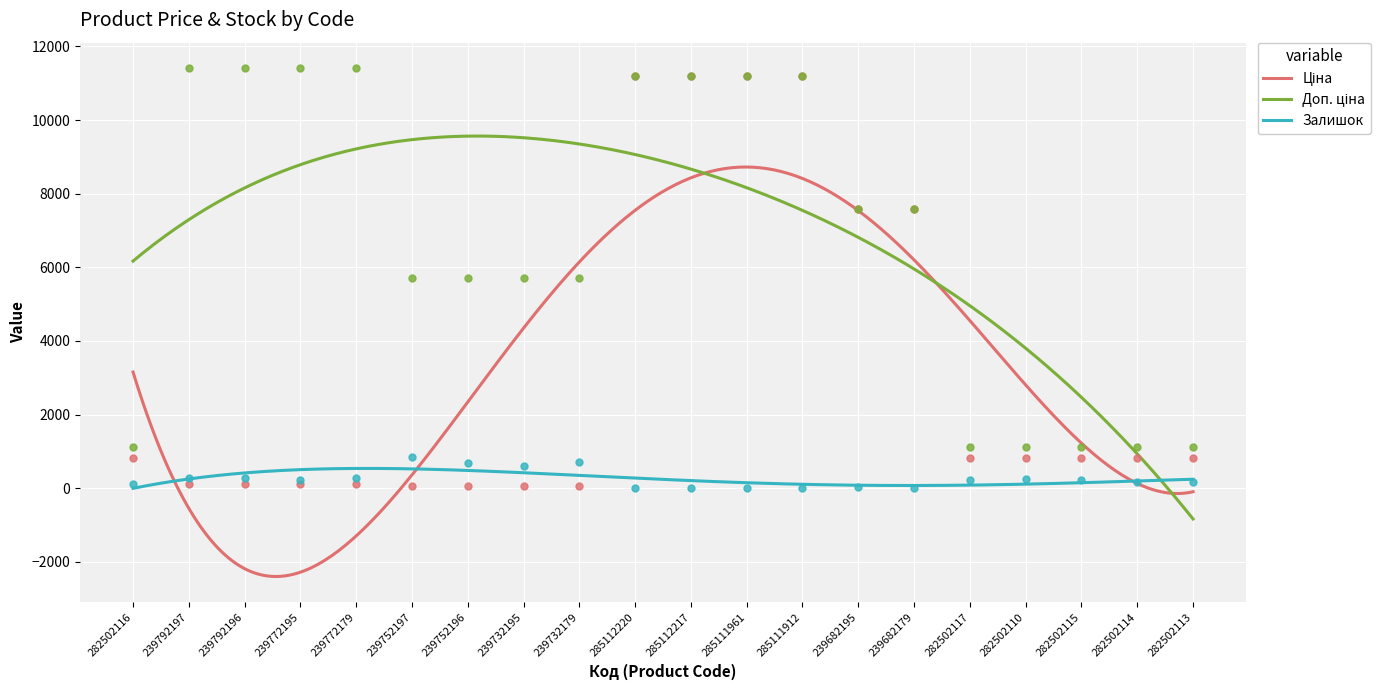

What are all the series names shown in the legend?

Ціна, Доп. ціна, Залишок